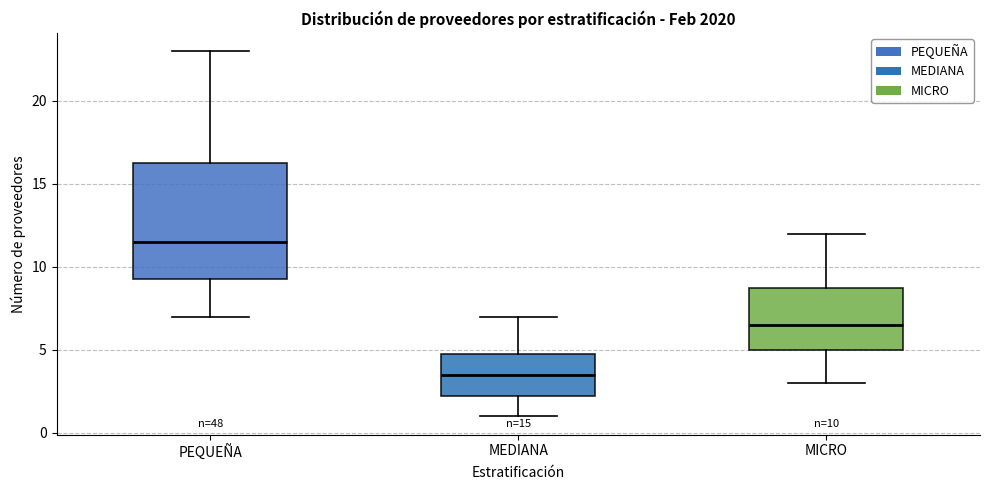

Which box's median line is the highest?

PEQUEÑA